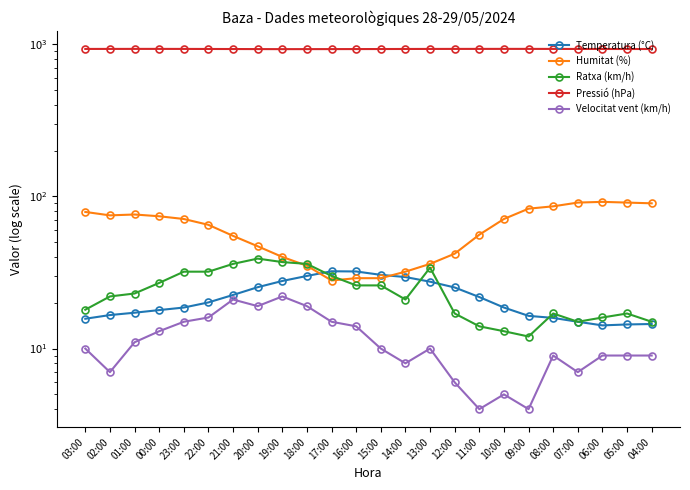

Read the Pressió (hPa) value at 10:00.

930.8